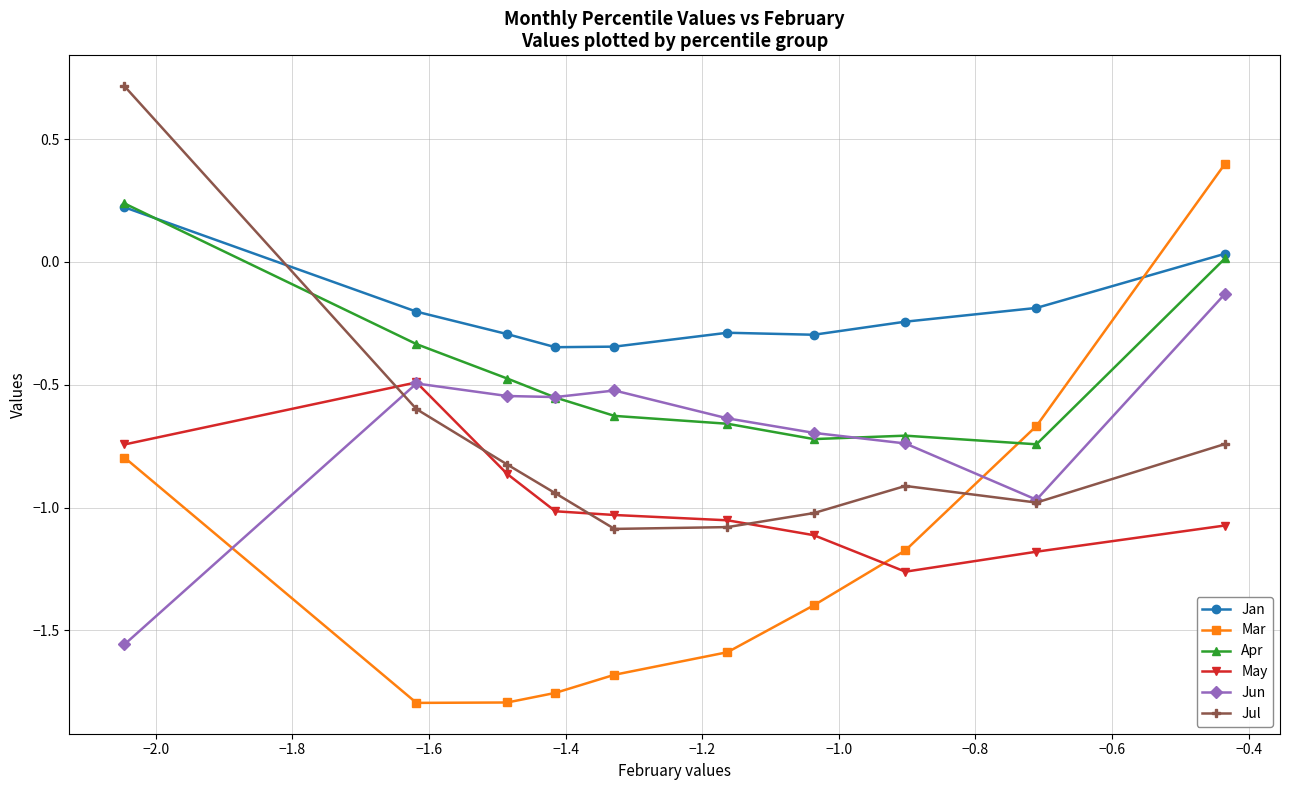

How many times do Mar and Jul cross each other?

1